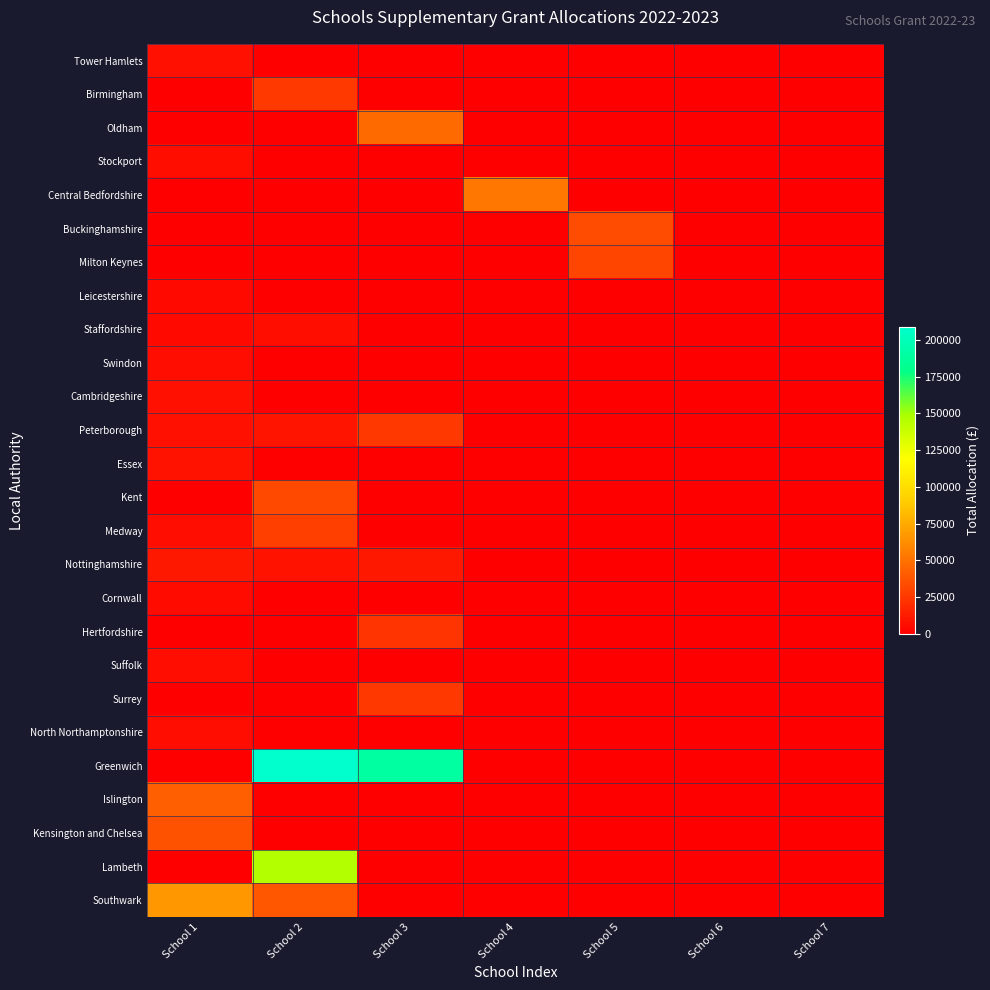

What is the maximum value shown in the chart?

208813